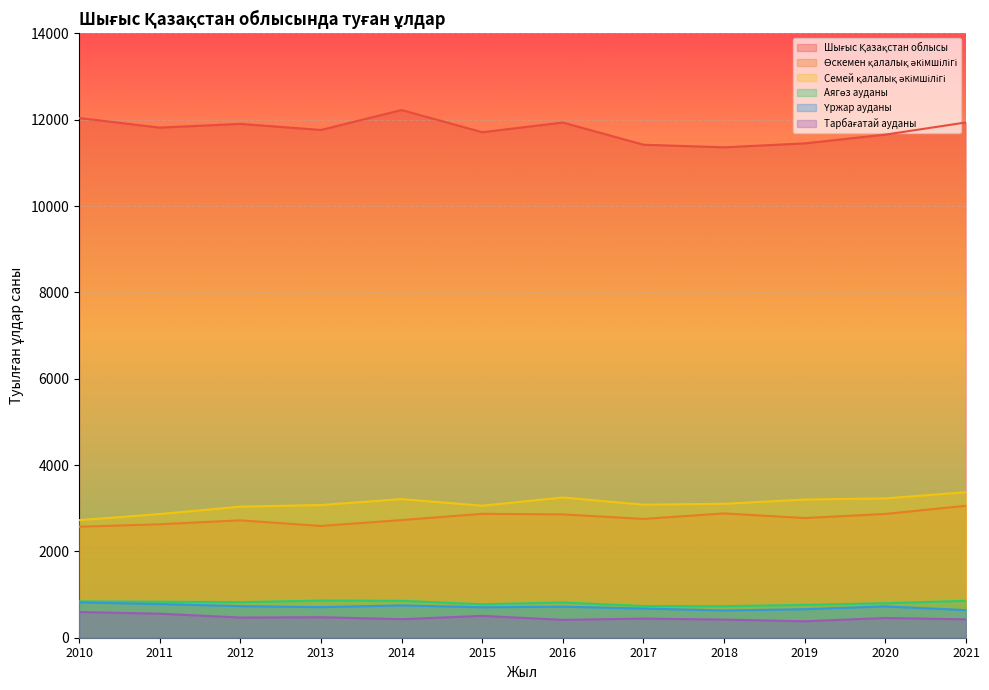

What is the total value across all series at 2019?

19233